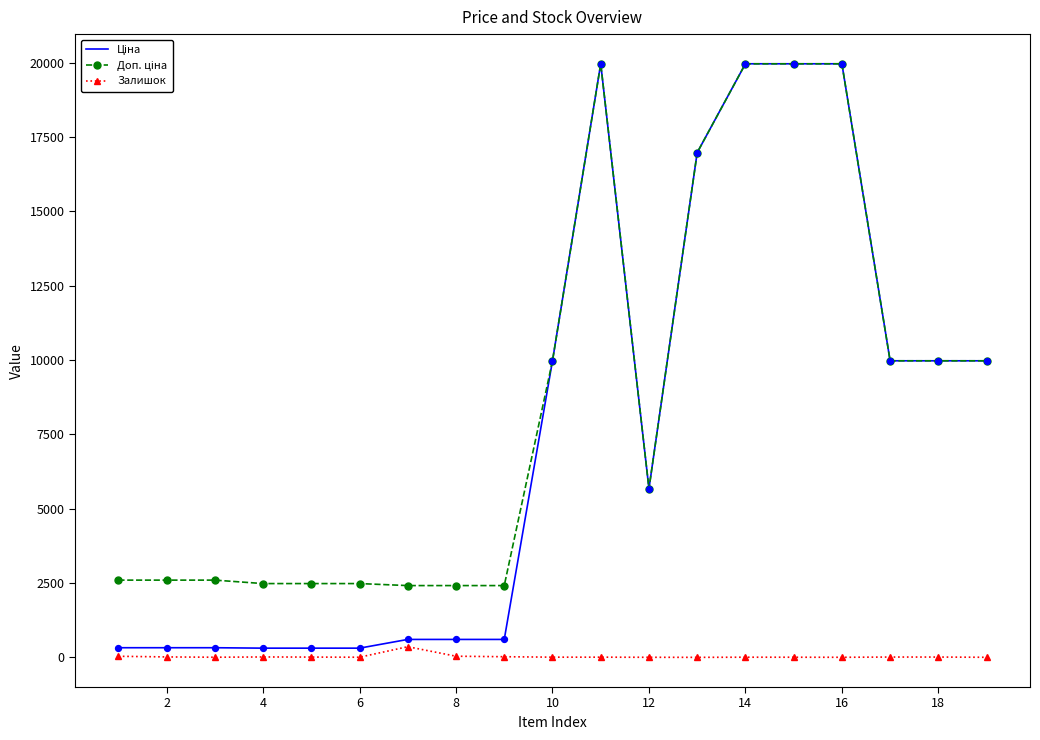

What is the greatest value displayed?

19964.2